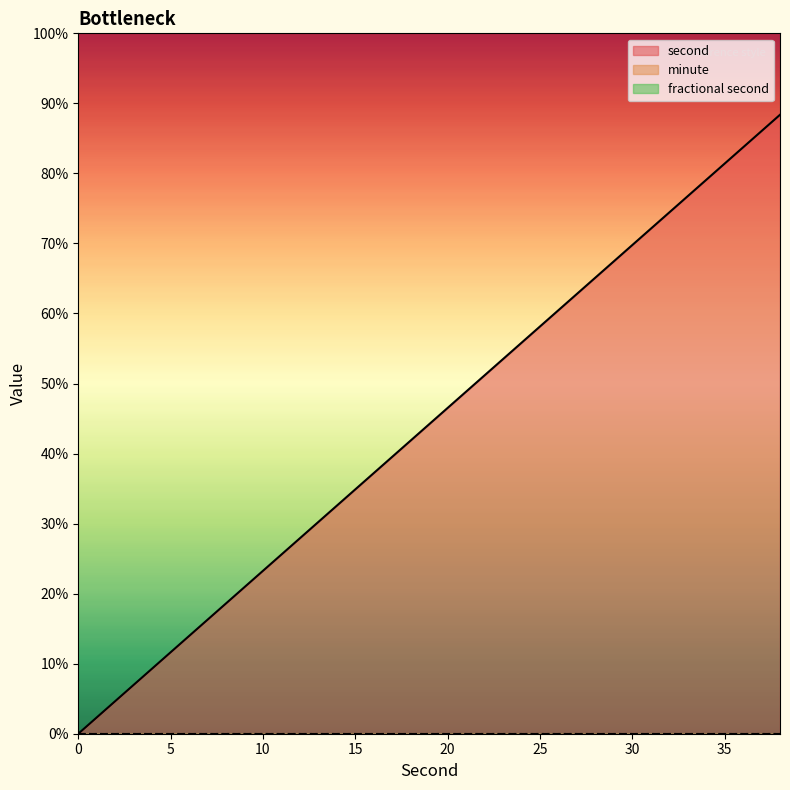

True or false: second and minute intersect in this chart.

False